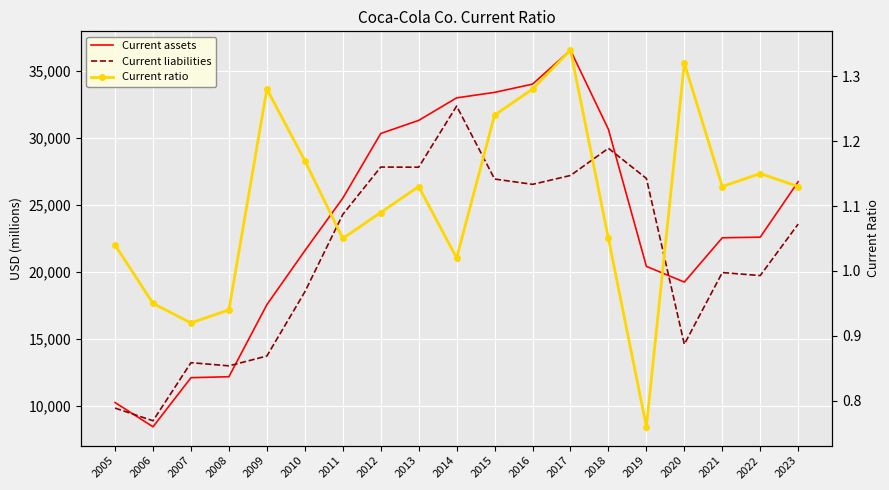

List the labels in order of Current assets value, smallest first.

2006, 2005, 2007, 2008, 2009, 2020, 2019, 2010, 2021, 2022, 2011, 2023, 2012, 2018, 2013, 2014, 2015, 2016, 2017